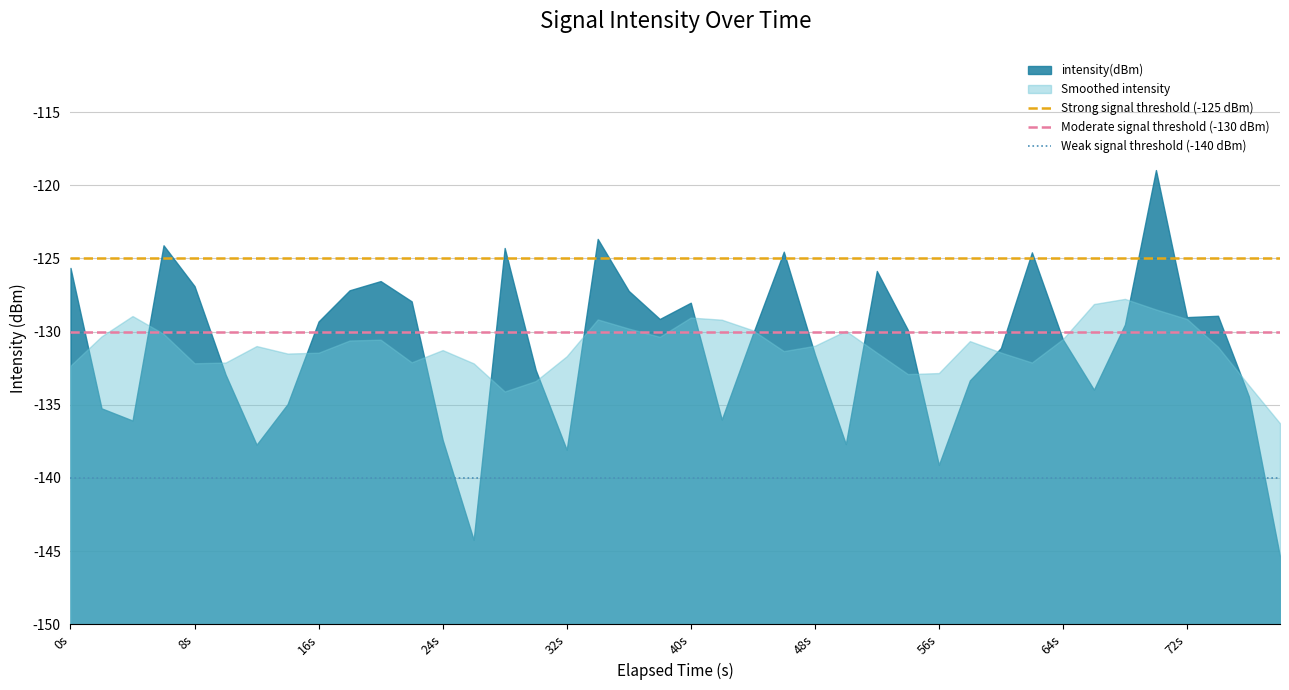

The value of Moderate signal threshold (-130 dBm) at 8s is 34. True or false?

False